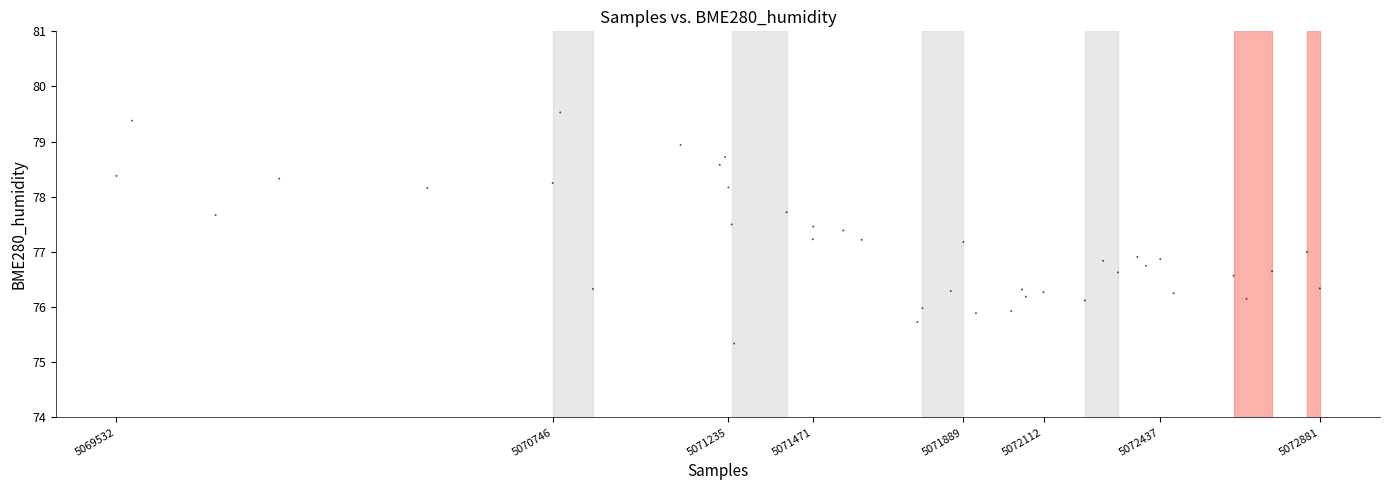

What is the range of Y values (max minus min)?

4.2